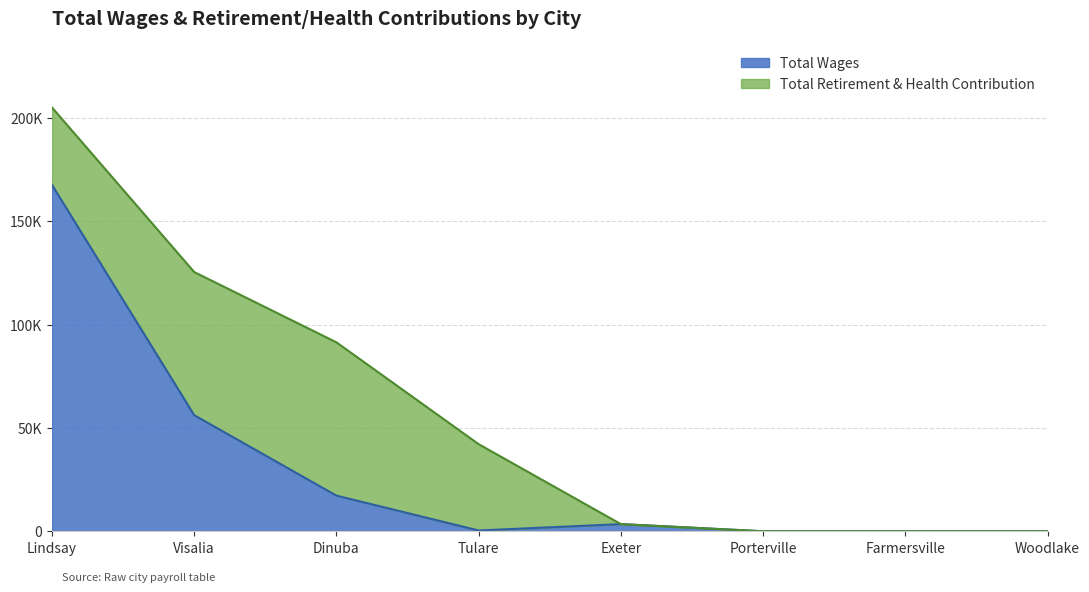

Which category has the highest value in the Total Retirement & Health Contribution series?

Dinuba